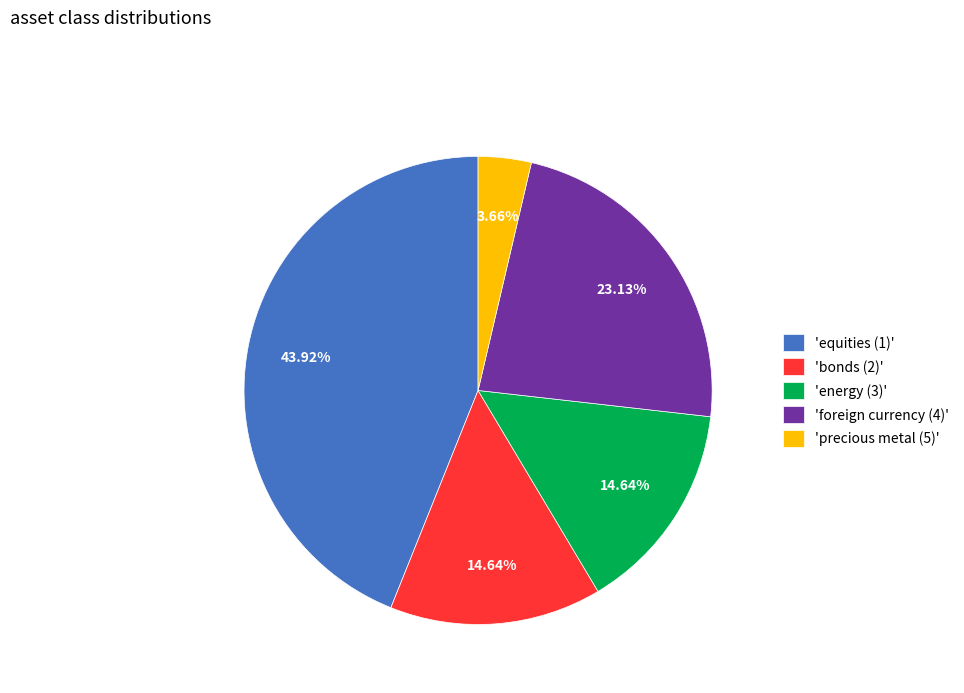

Is there a majority slice in this chart?

No